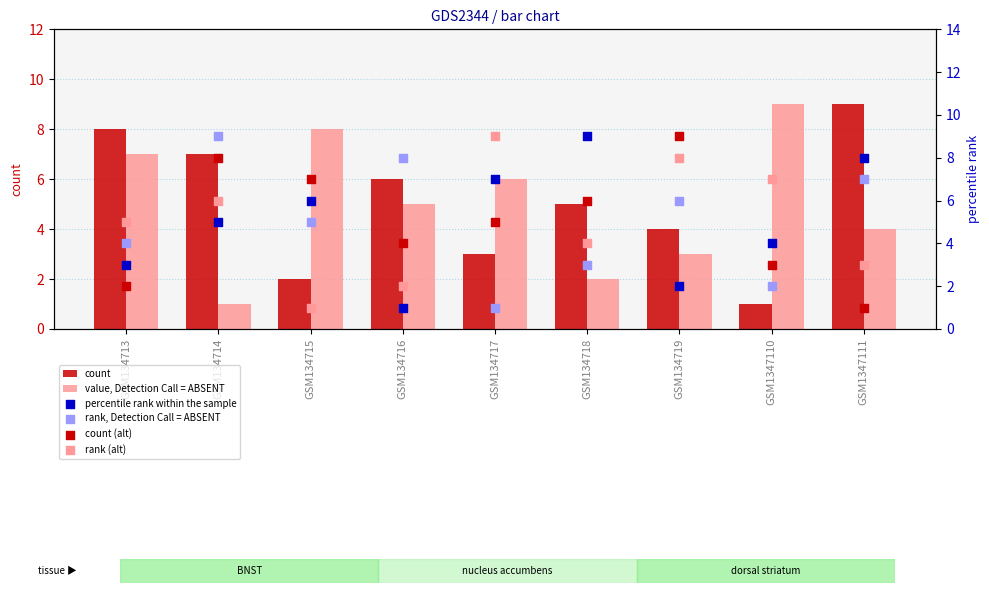

Which series reaches the minimum Y coordinate?

col_6